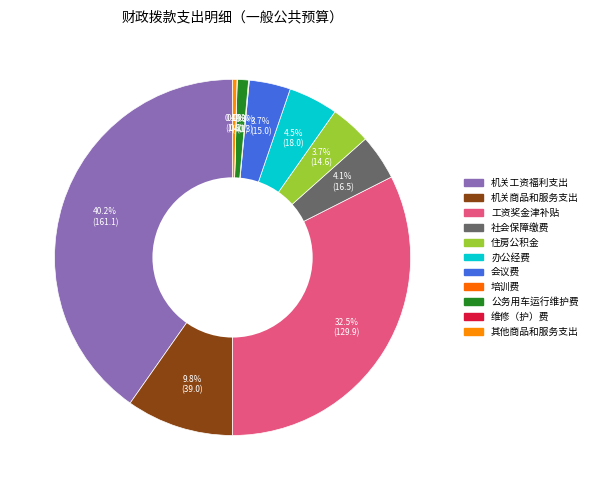

What is the change in value from 工资奖金津补贴 to 培训费?

-129.7